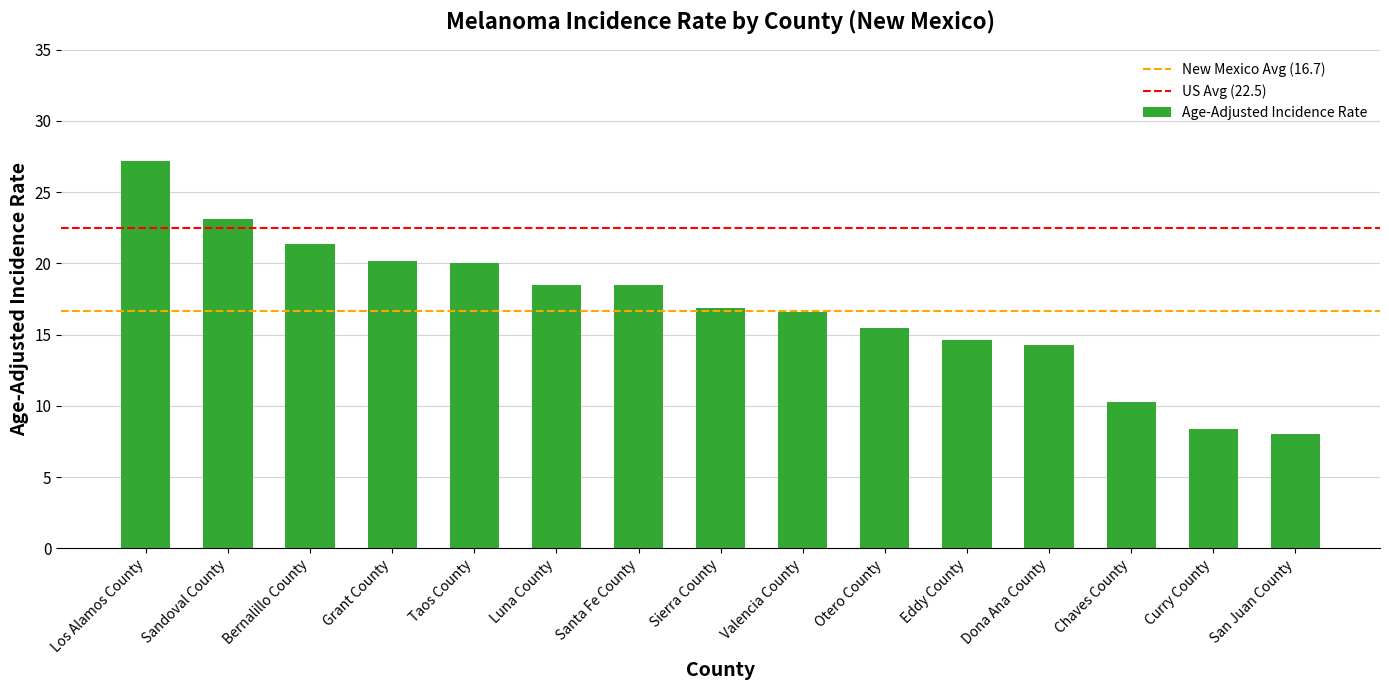

How many bars are there in total?

15